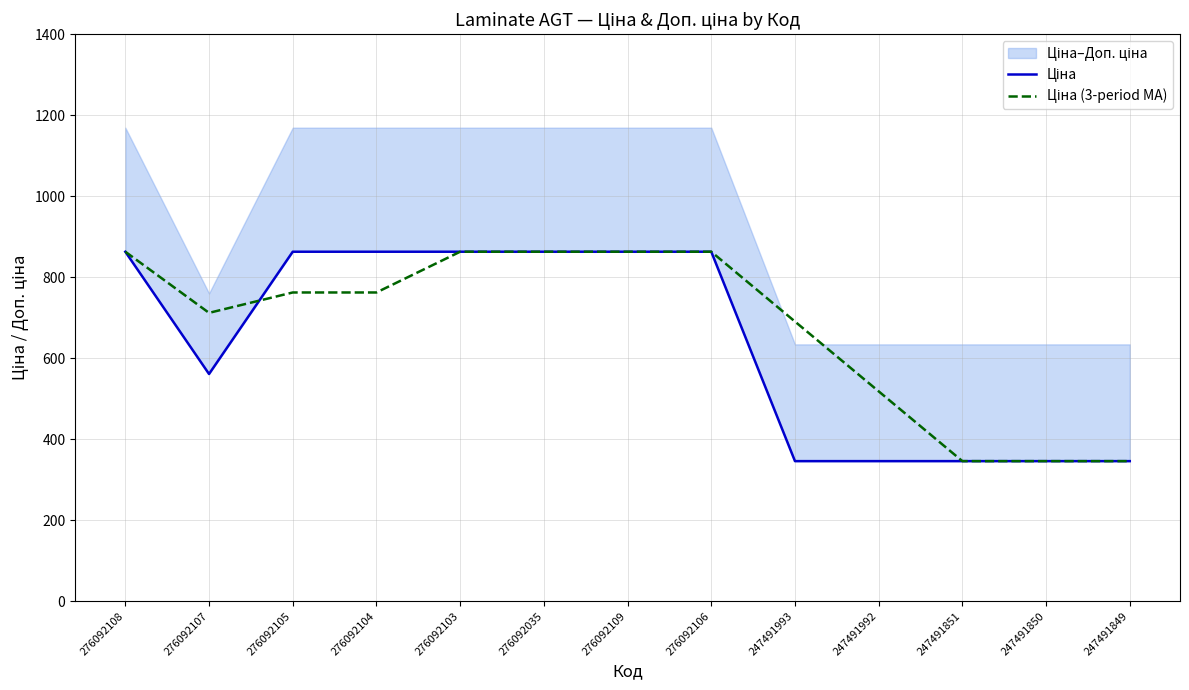

What is the difference between the maximum and second lowest values in the Ціна (3-period MA) series?

517.2